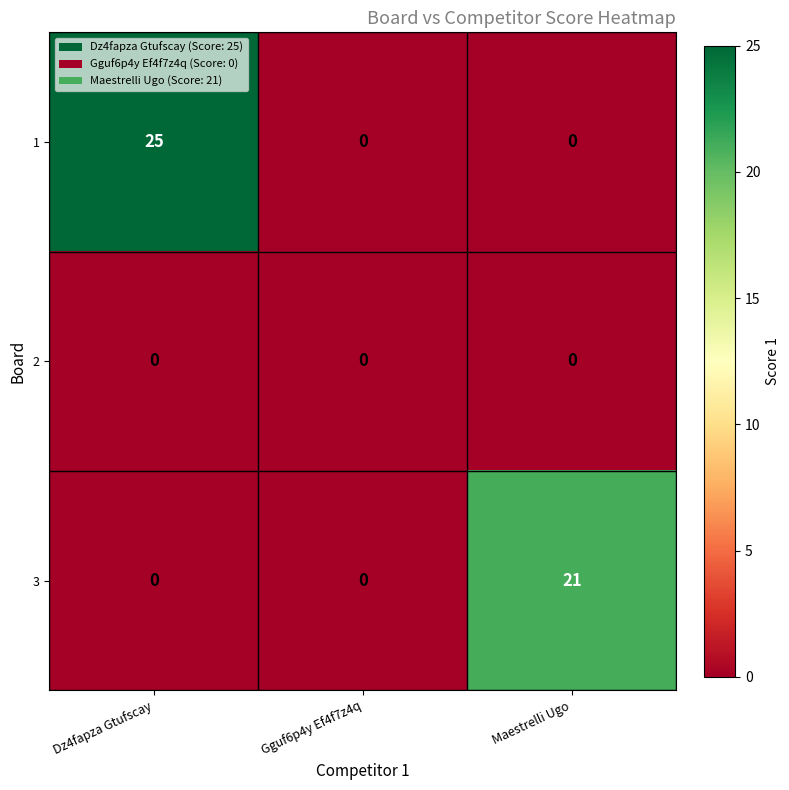

Which series has the widest spread of values?

1